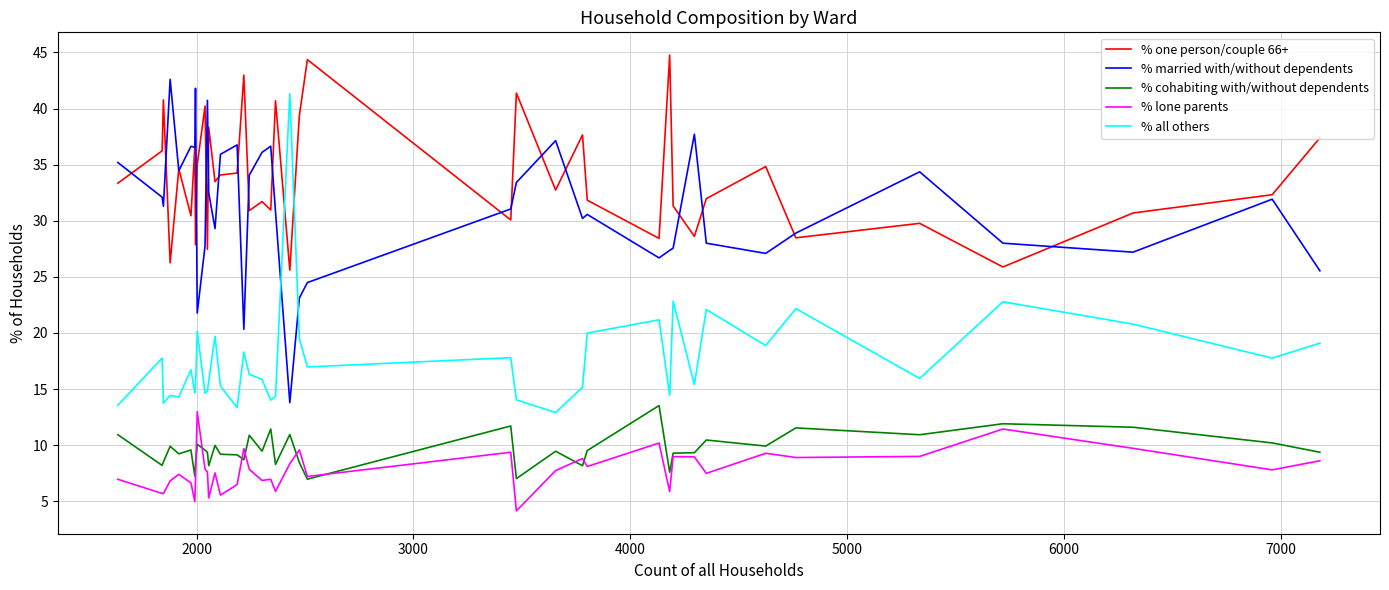

What is the smallest value displayed?

4.1